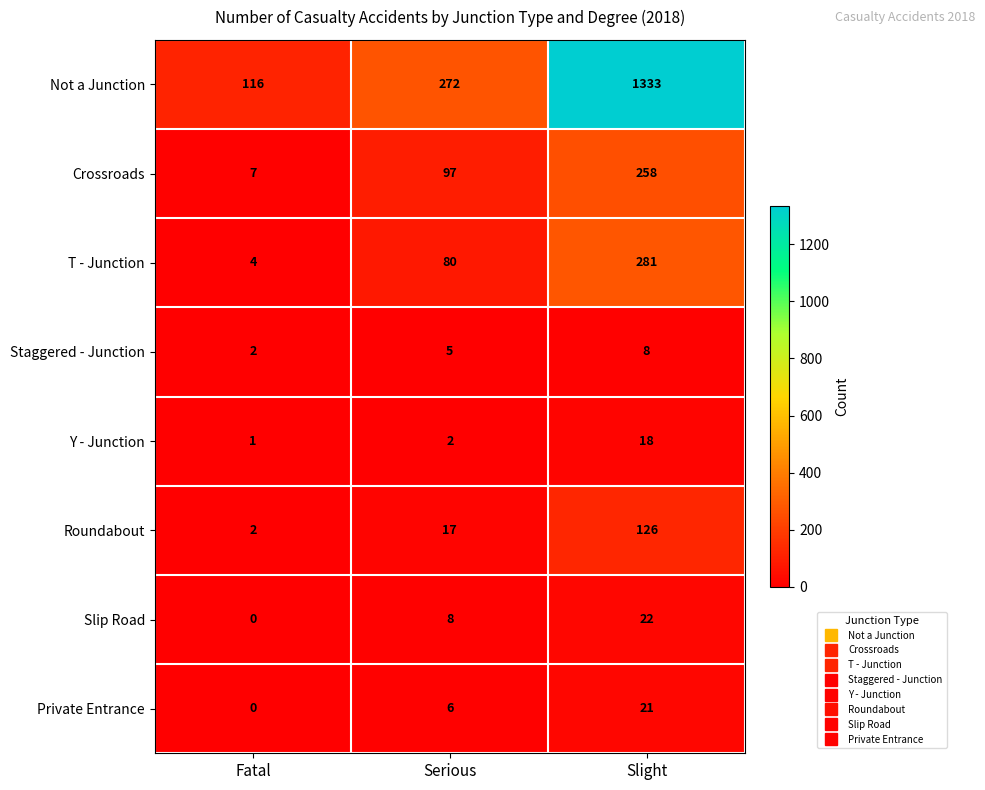

The Not a Junction series shows 1333 at Slight. True or false?

True